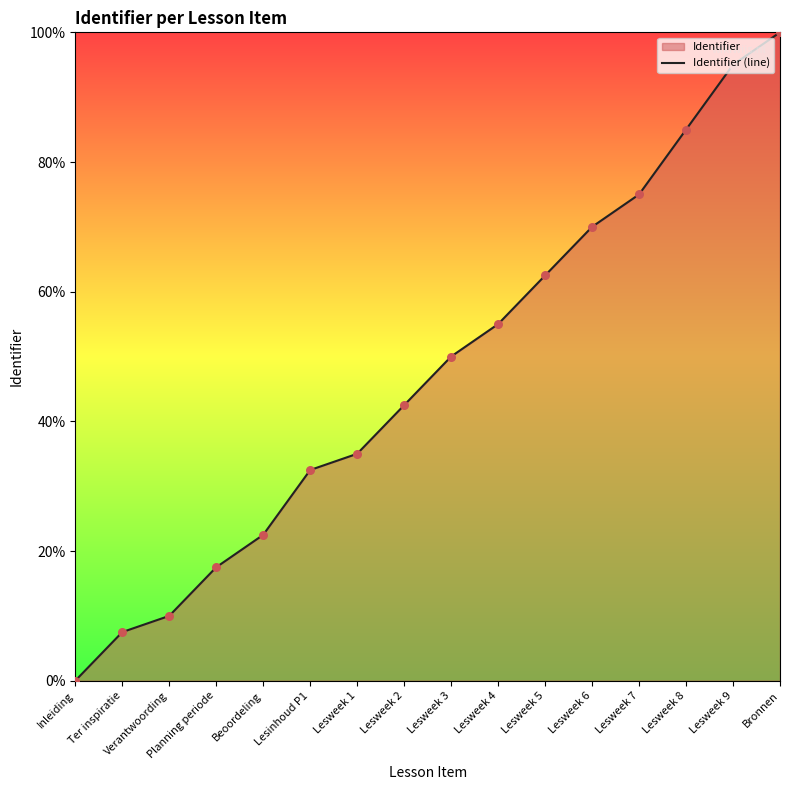

What is the ratio of the value at Lesweek 7 to the value at Lesweek 9?

0.8